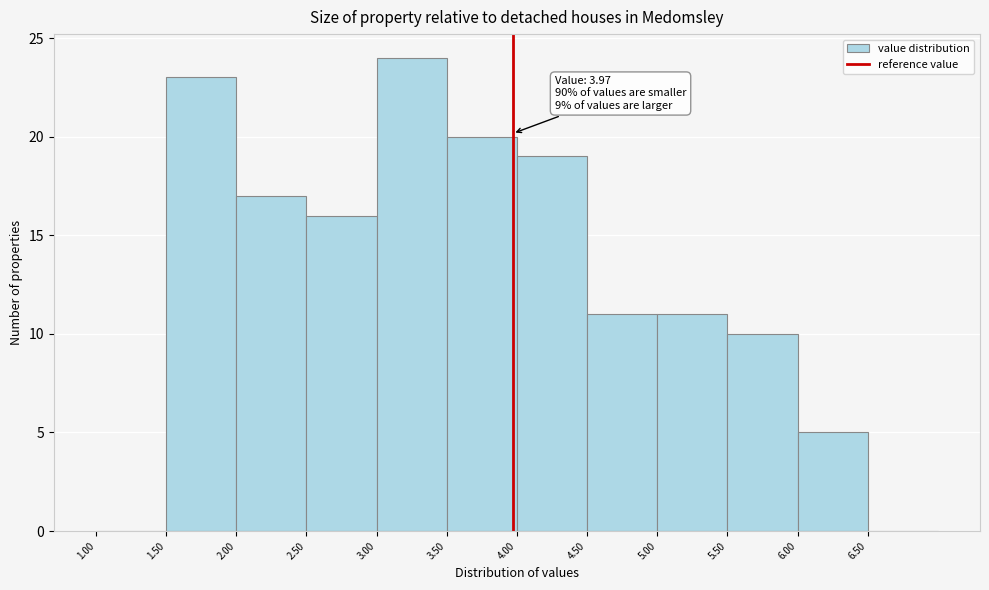

Which range on the x-axis has the tallest bar?

3.0 to 3.5